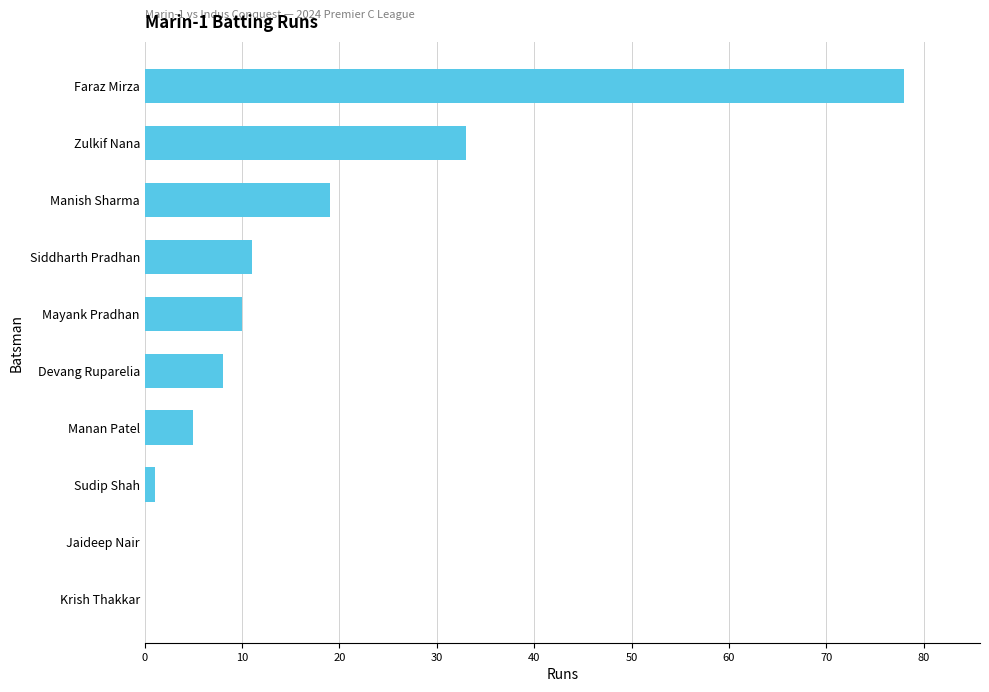

What is the change in value from Devang Ruparelia to Mayank Pradhan?

+2